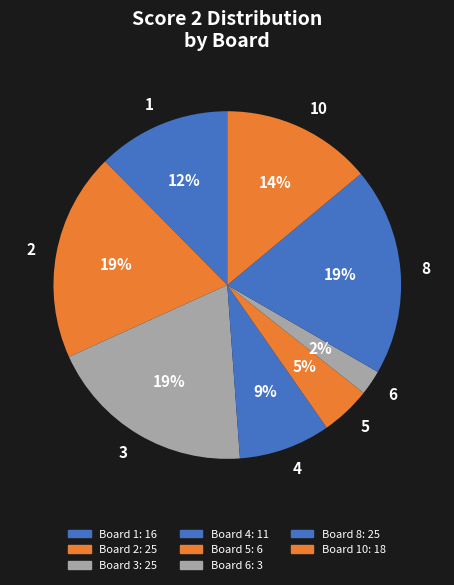

The 4 slice represents 21% of the pie. True or false?

False